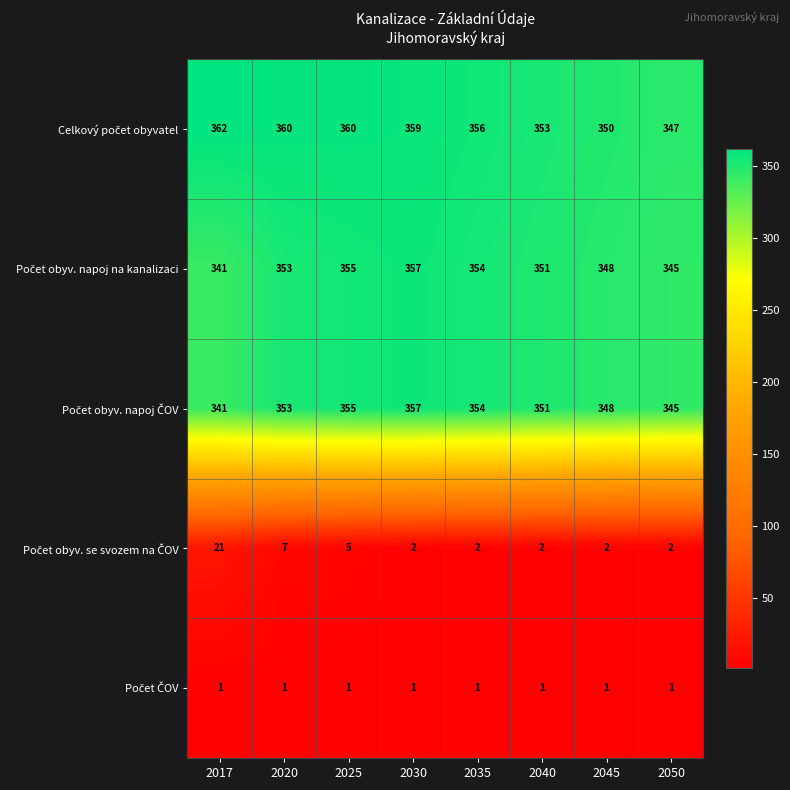

What is the maximum value shown in the chart?

362